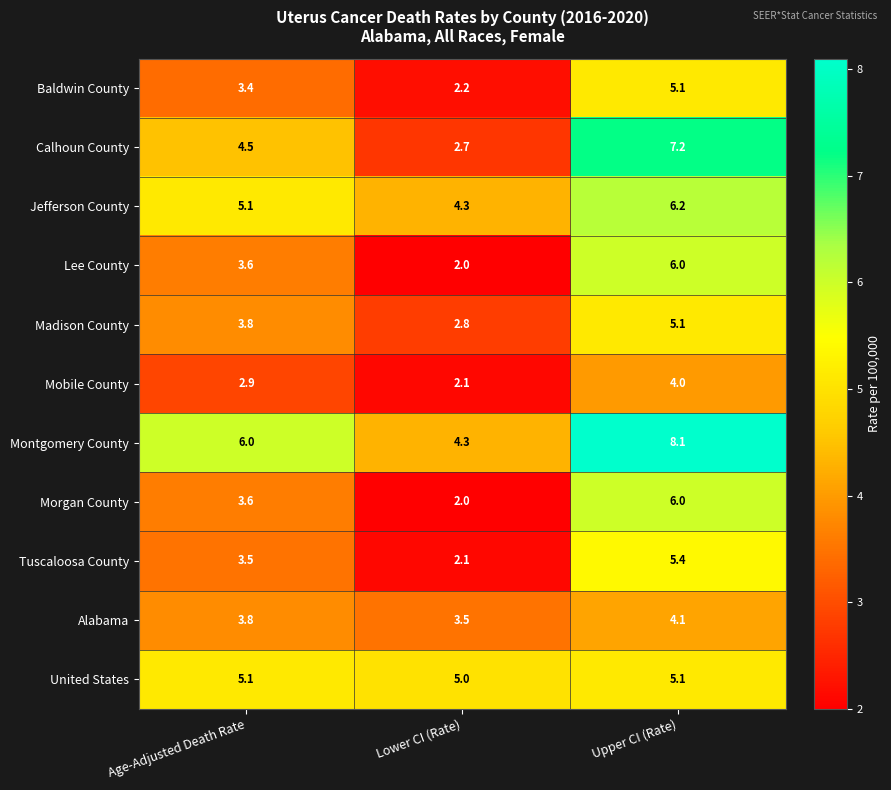

Is it true that Madison County equals 1.0 at Upper CI (Rate)?

False